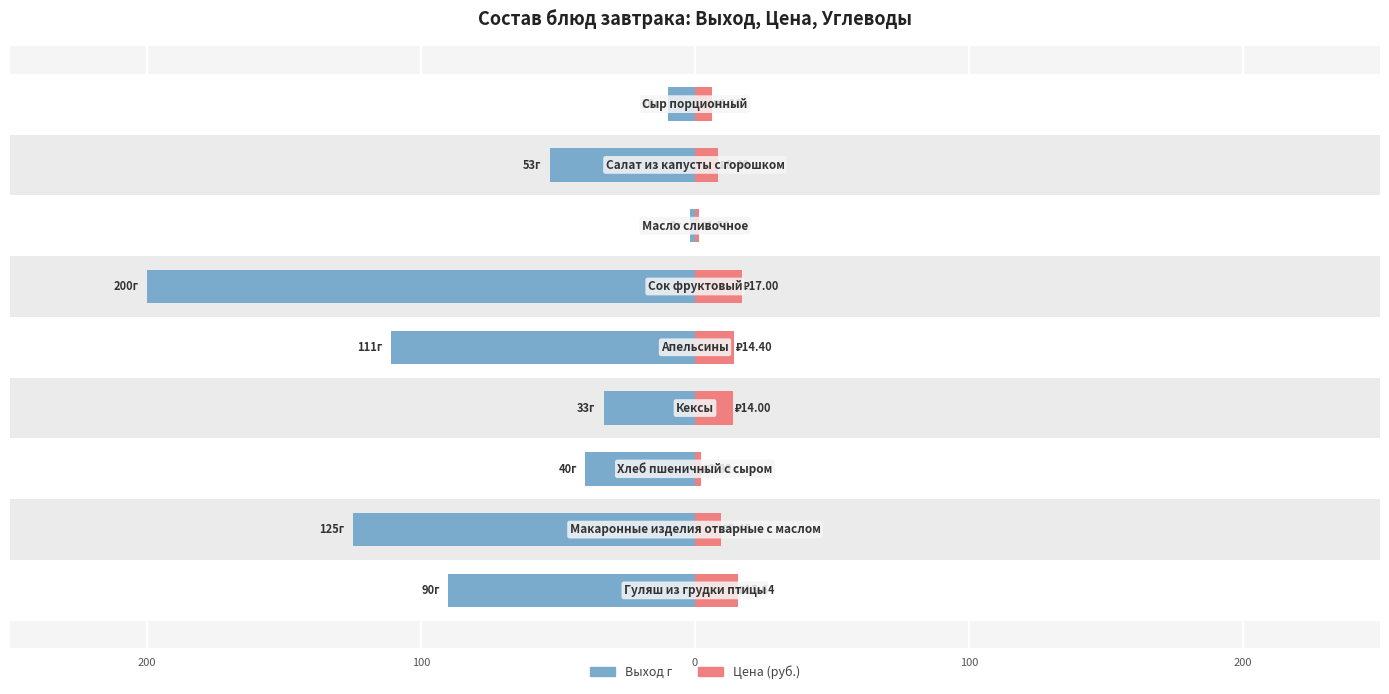

Reading left to right, extract all data points from this chart.

Выход г: -90.0	-125.0	-40.0	-33.3	-111.0	-200.0	-2.0	-53.0	-10.0
Цена: 15.6	9.4	2.3	14.0	14.4	17.0	1.6	8.4	6.2